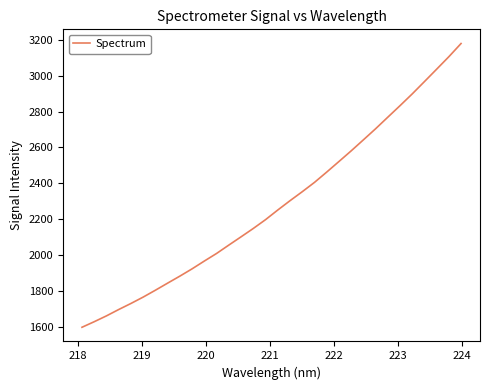

What is the minimum value shown in the chart?

1596.3